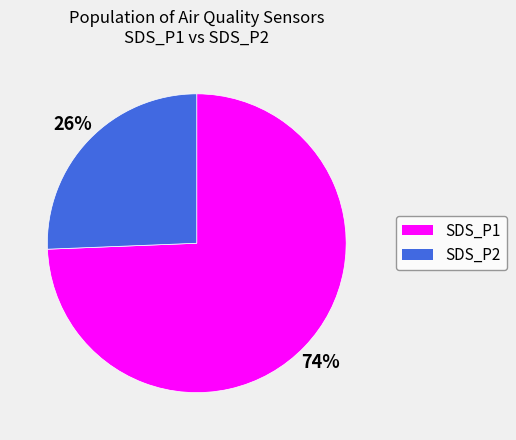

True or false: SDS_P1 accounts for 74% of the total.

True